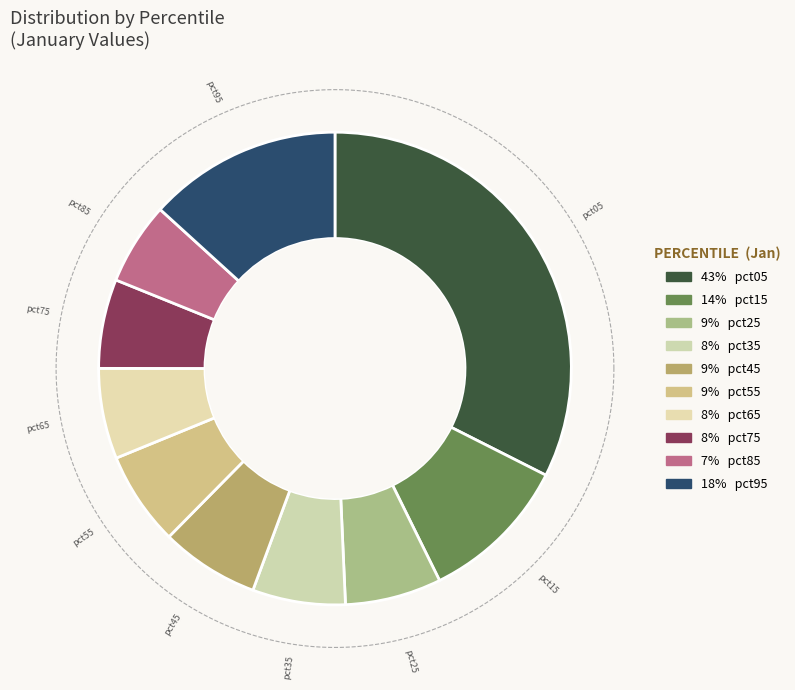

What percentage is NOT represented by pct55?

93.6%